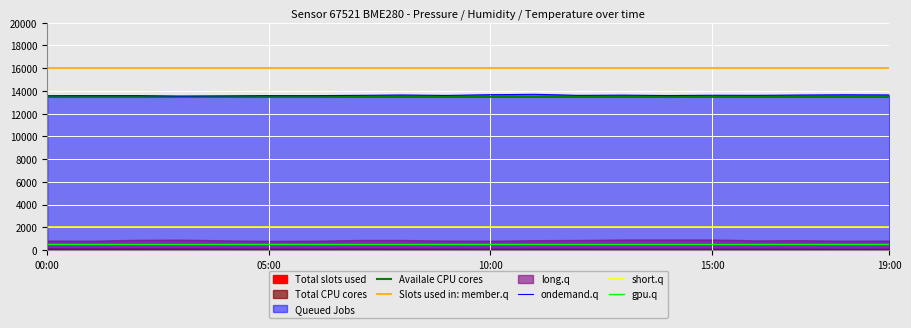

What is the highest value of the ondemand.q series?

13698.9